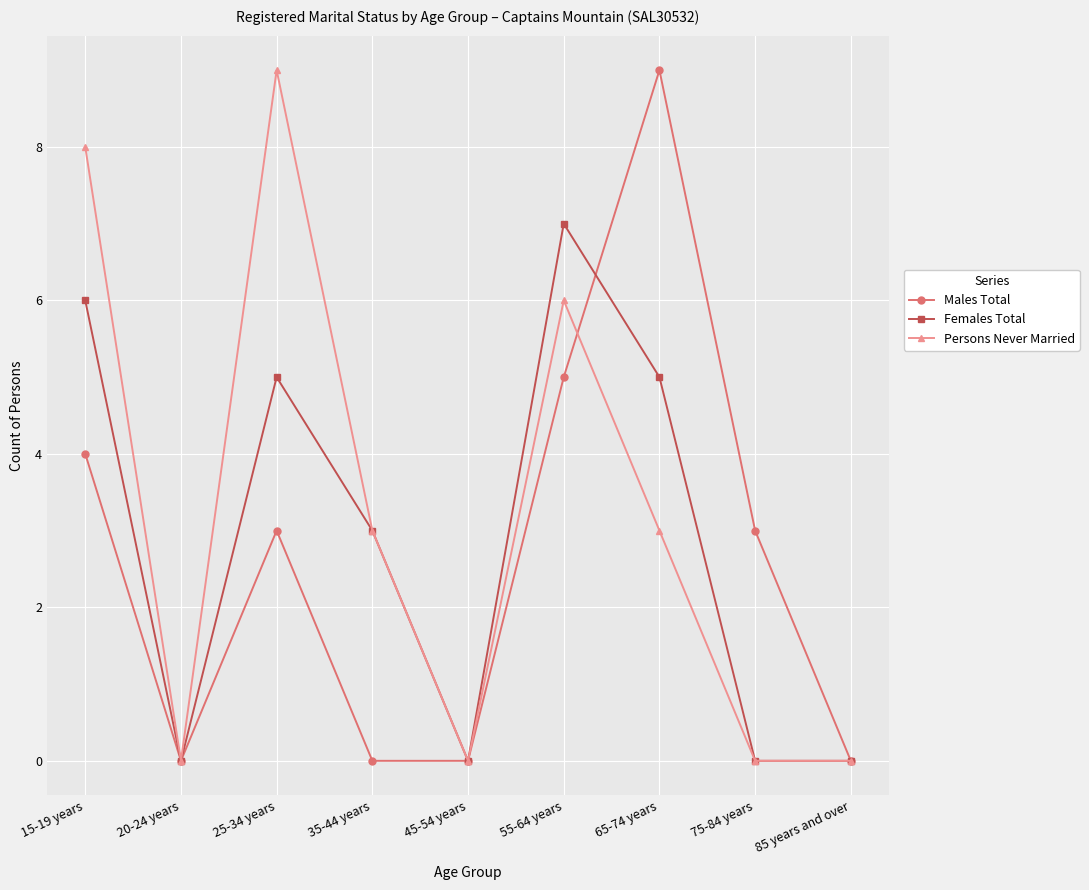

How many Males Total values are between 0 and 4?

7